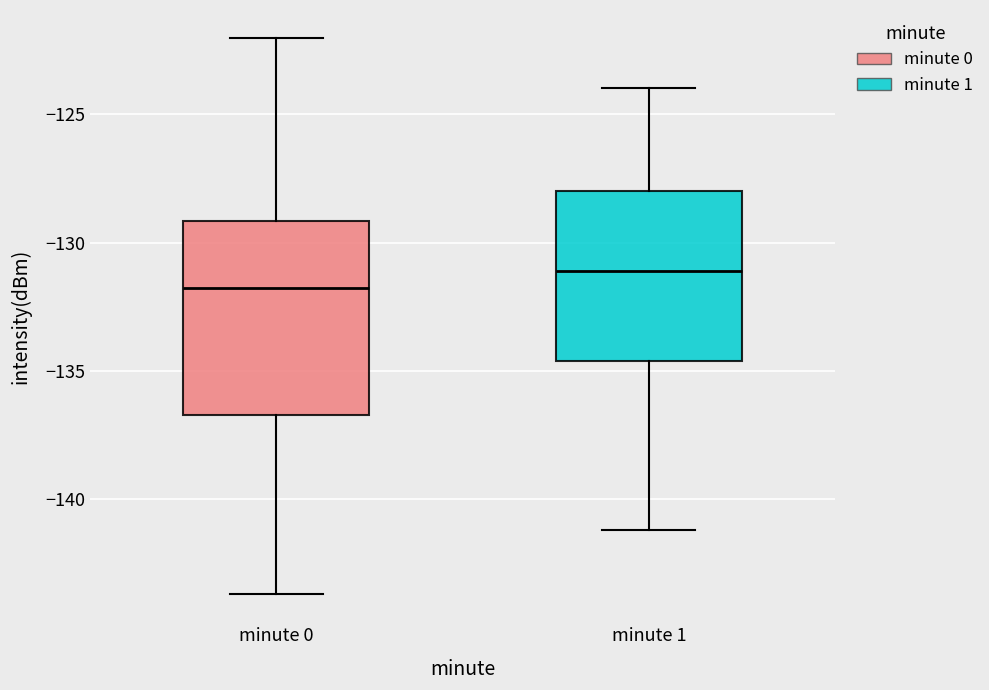

Reading left to right, read every box against the y-axis: the position of its median line, the range the box covers, and the ends of its whiskers. The values are not printed on the chart, so give them approximately, as read against the axis.

minute 0: median -132.0, box -136.5 to -129.0, whiskers -143.5 to -122.0
minute 1: median -131.0, box -134.5 to -128.0, whiskers -141.0 to -124.0